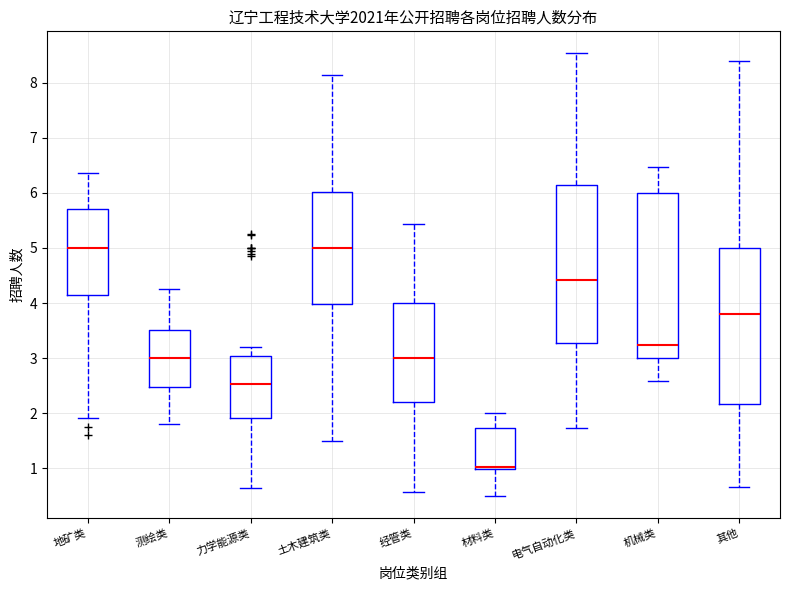

Where does the median line of the box for 电气自动化类 sit on the y-axis? The values are not printed on the chart, so give them approximately, as read against the axis.

4.4